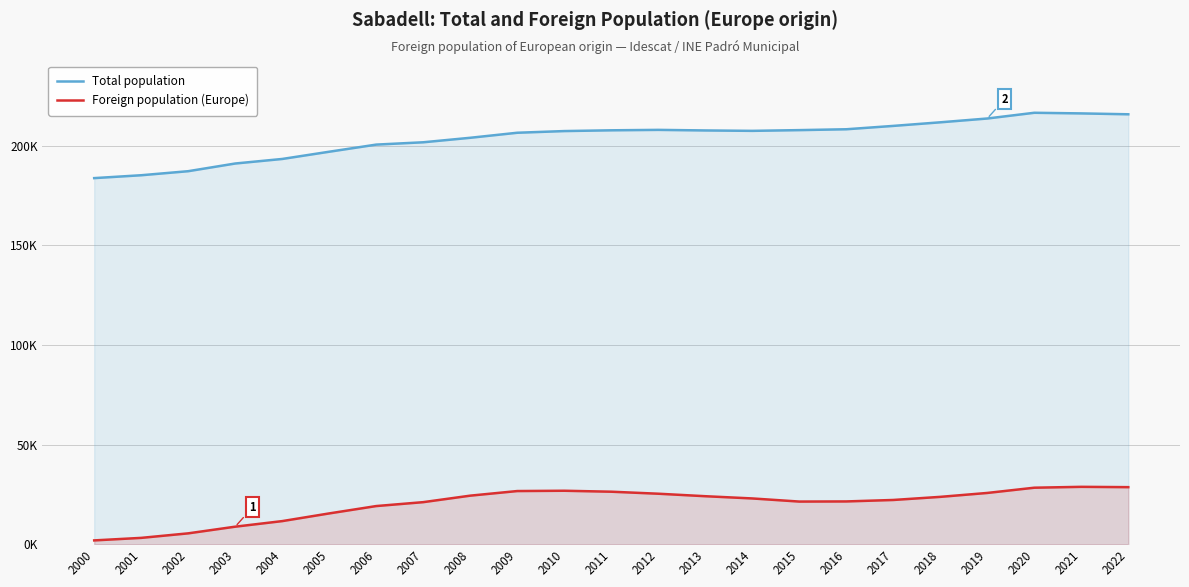

How many lines are shown in the chart?

2